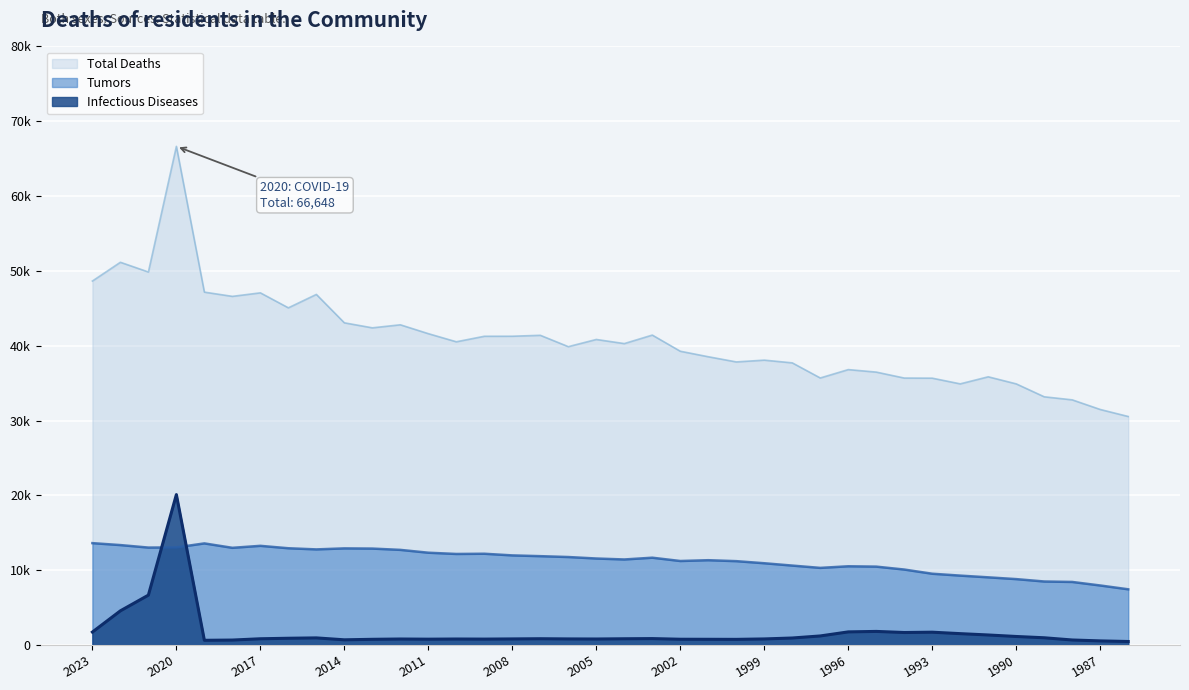

What is the difference between the highest and lowest values at 2005?

40034